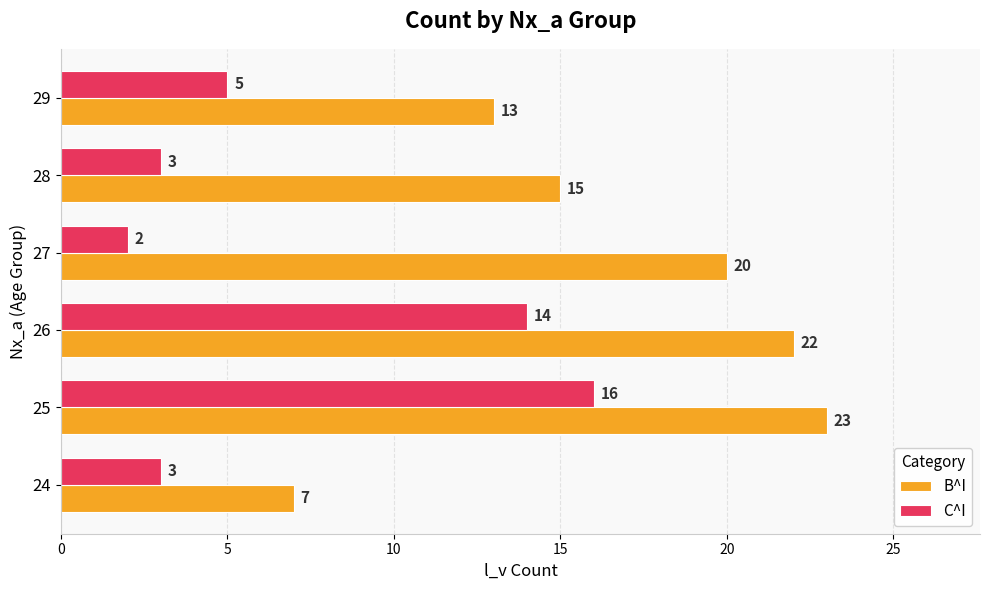

At which category is the sum across all series the highest?

25